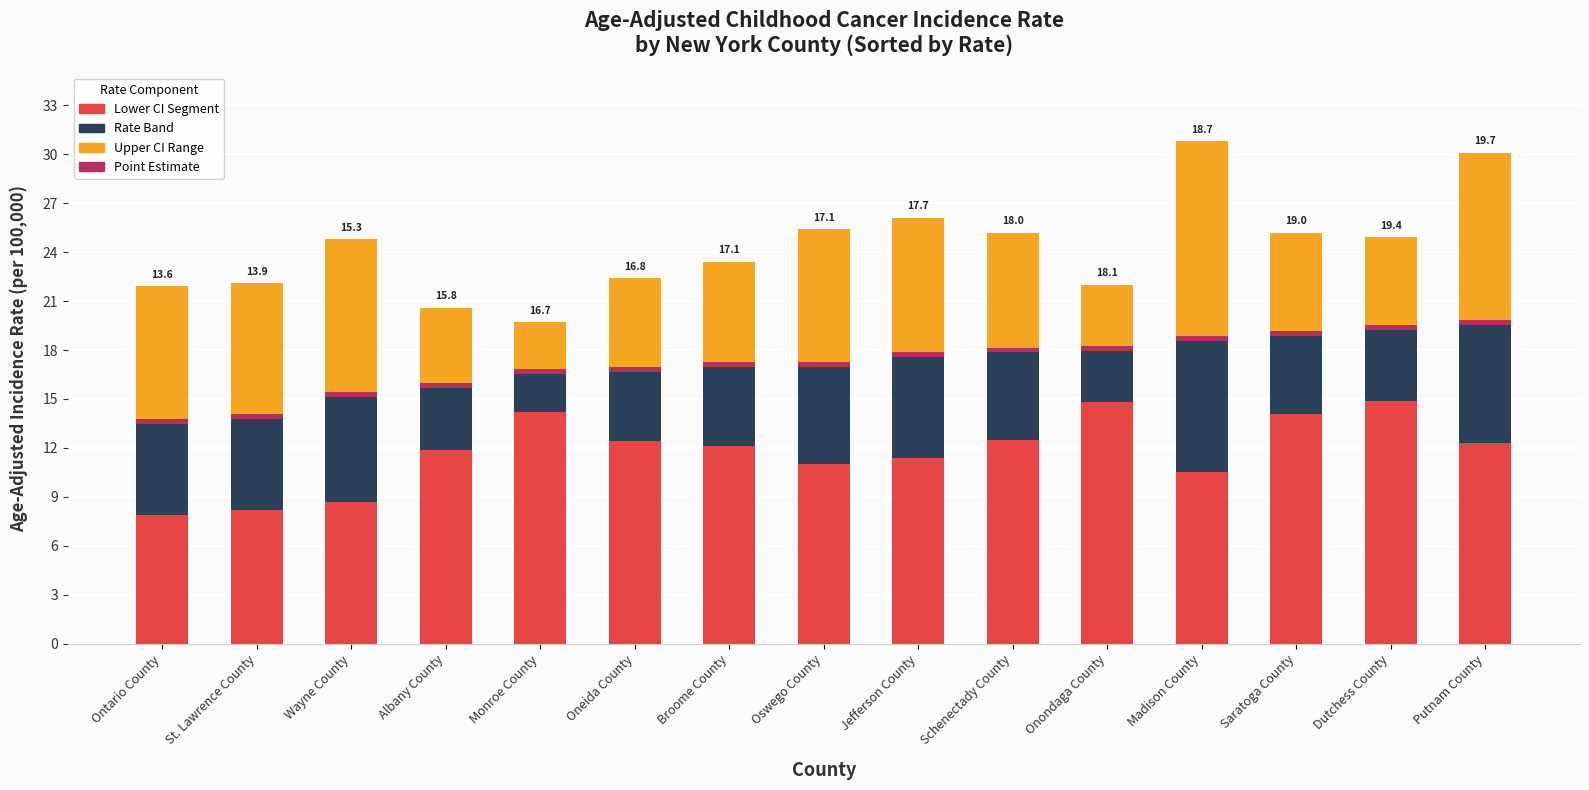

What is the minimum value shown in the chart?

0.3